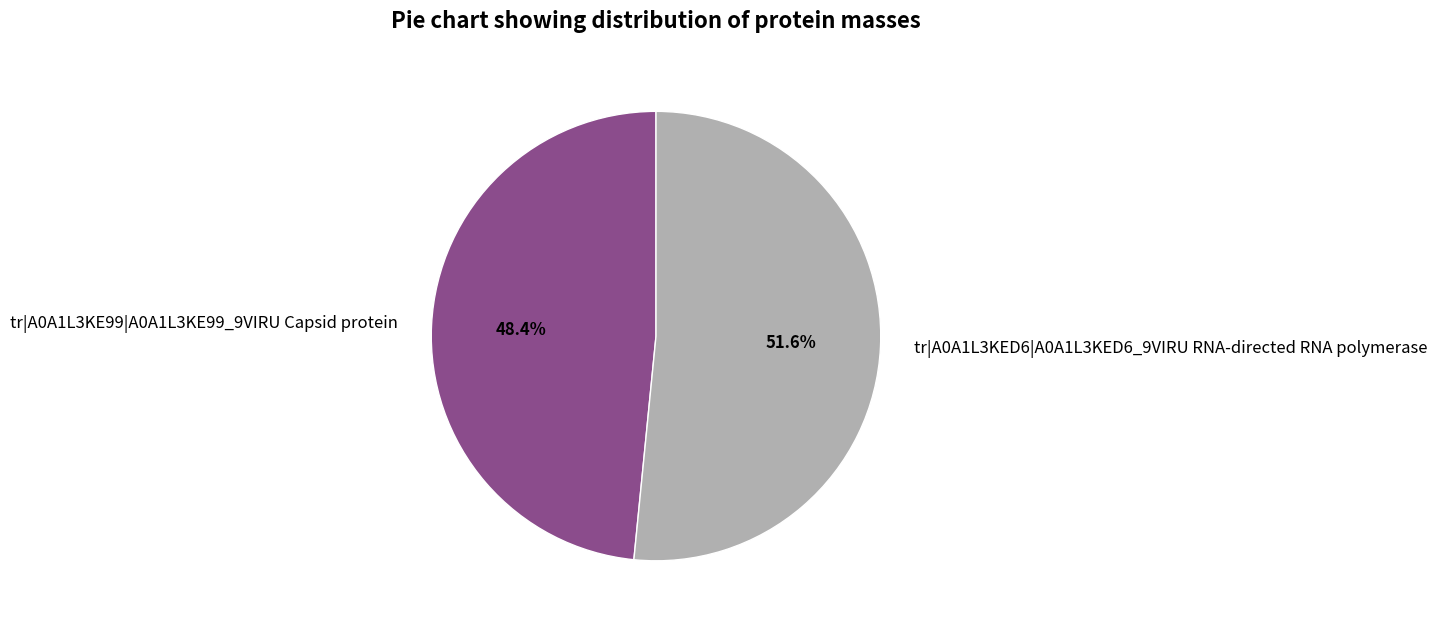

Is there a majority slice in this chart?

Yes